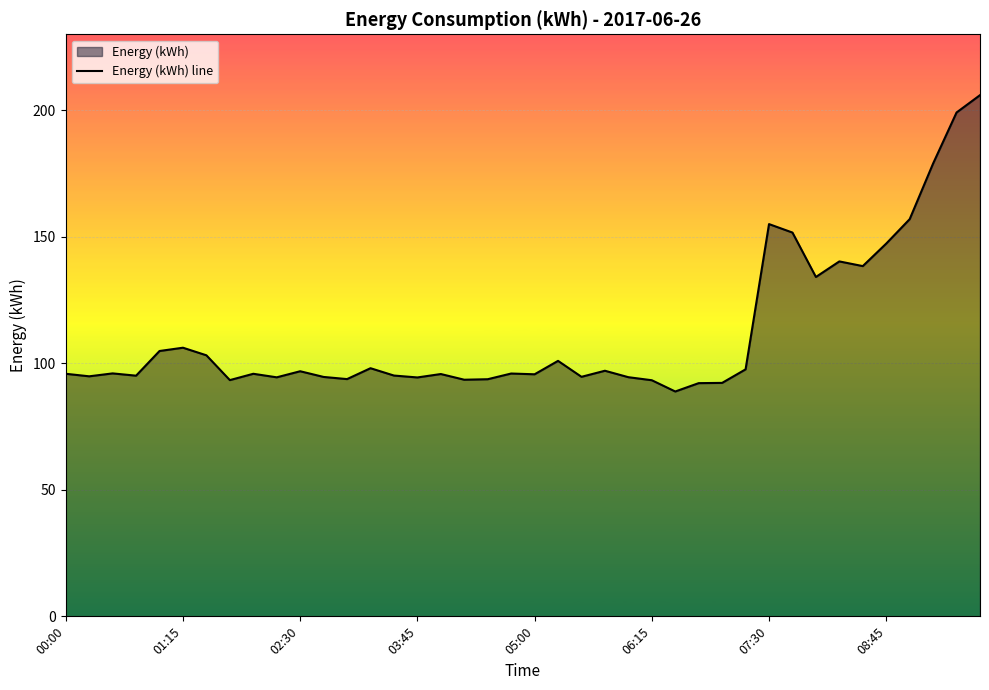

What is the difference between the maximum and minimum values?

117.1